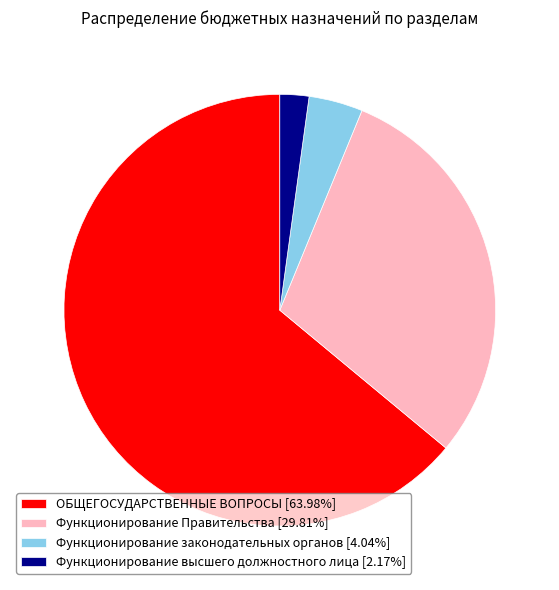

Is there any slice that represents more than half of the pie?

Yes